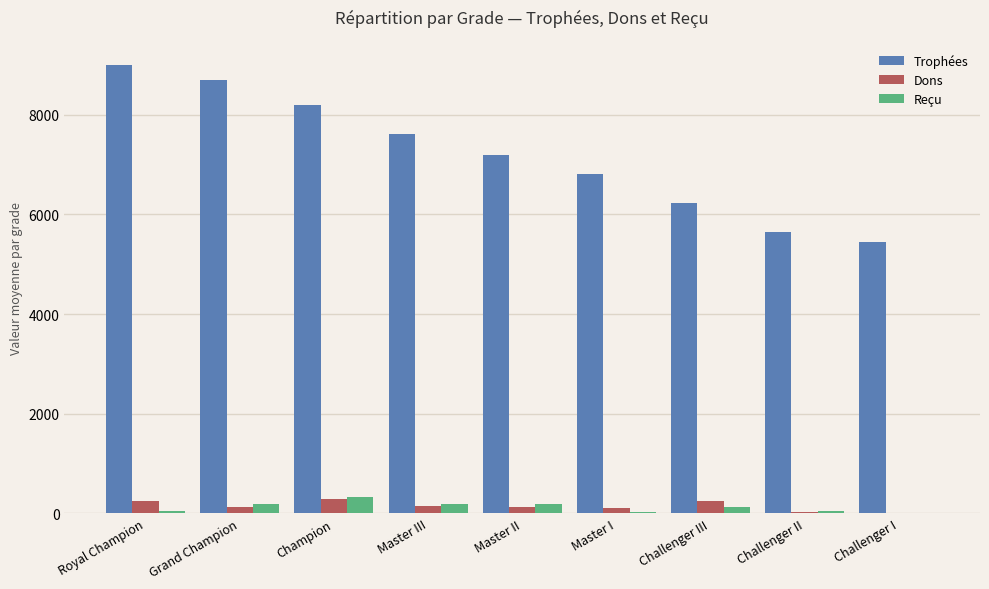

What is the highest value of the Dons series?

289